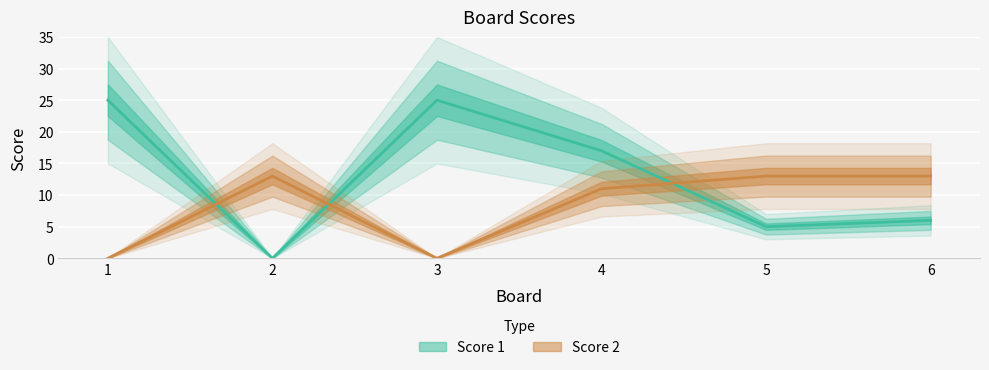

Does the chart display data point markers on the line(s)?

No